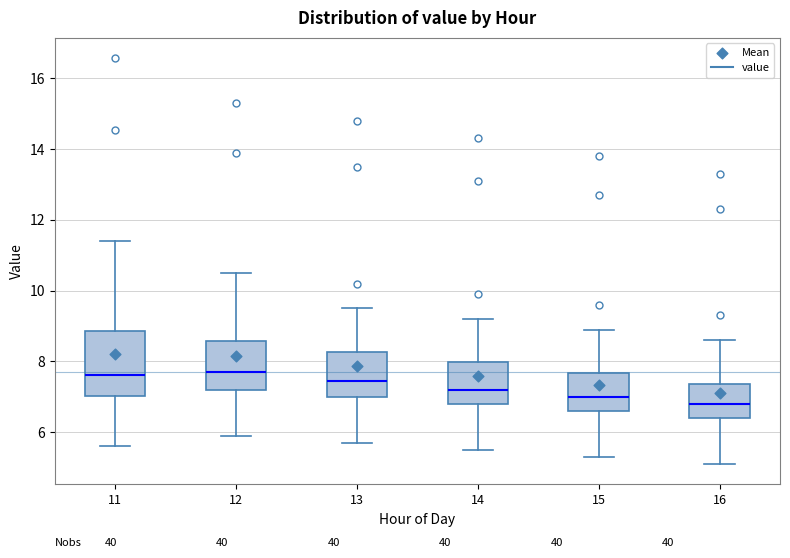

Reading left to right, read every box against the y-axis: the position of its median line, the range the box covers, and the ends of its whiskers. The values are not printed on the chart, so give them approximately, as read against the axis.

11: median 7.6, box 7.0 to 8.8, whiskers 5.6 to 11.4
12: median 7.8, box 7.2 to 8.6, whiskers 6.0 to 10.6
13: median 7.4, box 7.0 to 8.2, whiskers 5.8 to 9.6
14: median 7.2, box 6.8 to 8.0, whiskers 5.6 to 9.2
15: median 7.0, box 6.6 to 7.6, whiskers 5.4 to 9.0
16: median 6.8, box 6.4 to 7.4, whiskers 5.2 to 8.6